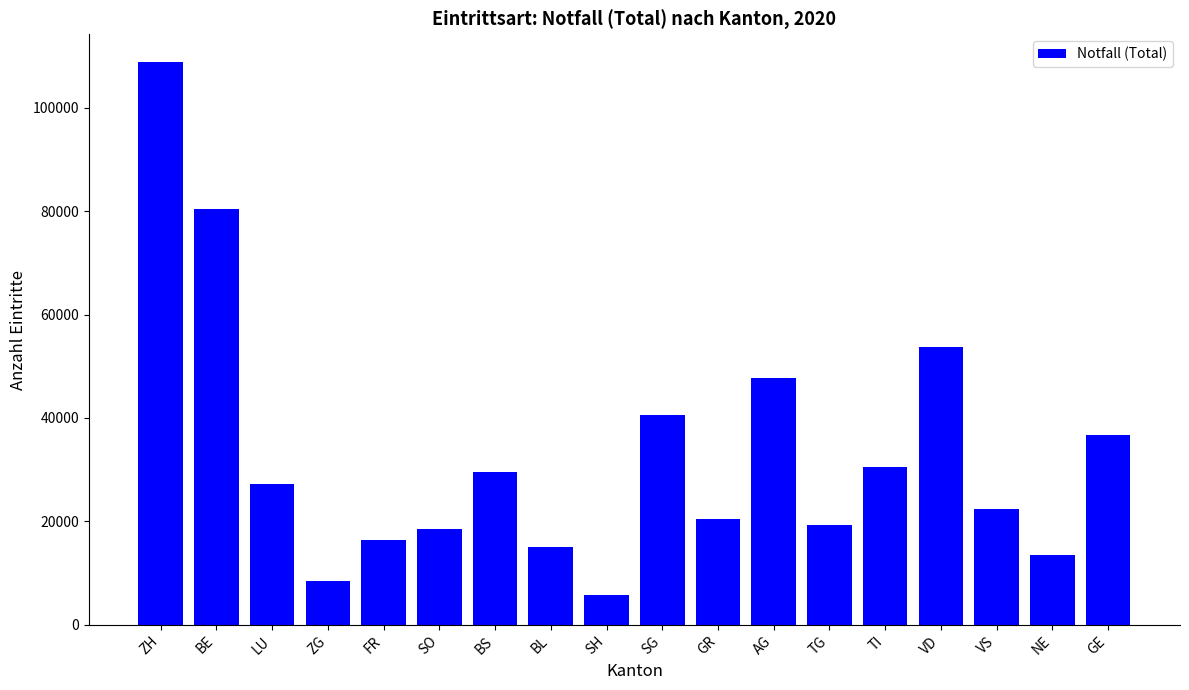

Reading left to right, list all the values displayed in this chart.

108786	80441	27255	8405	16409	18557	29582	15050	5715	40504	20430	47655	19278	30567	53726	22373	13451	36681